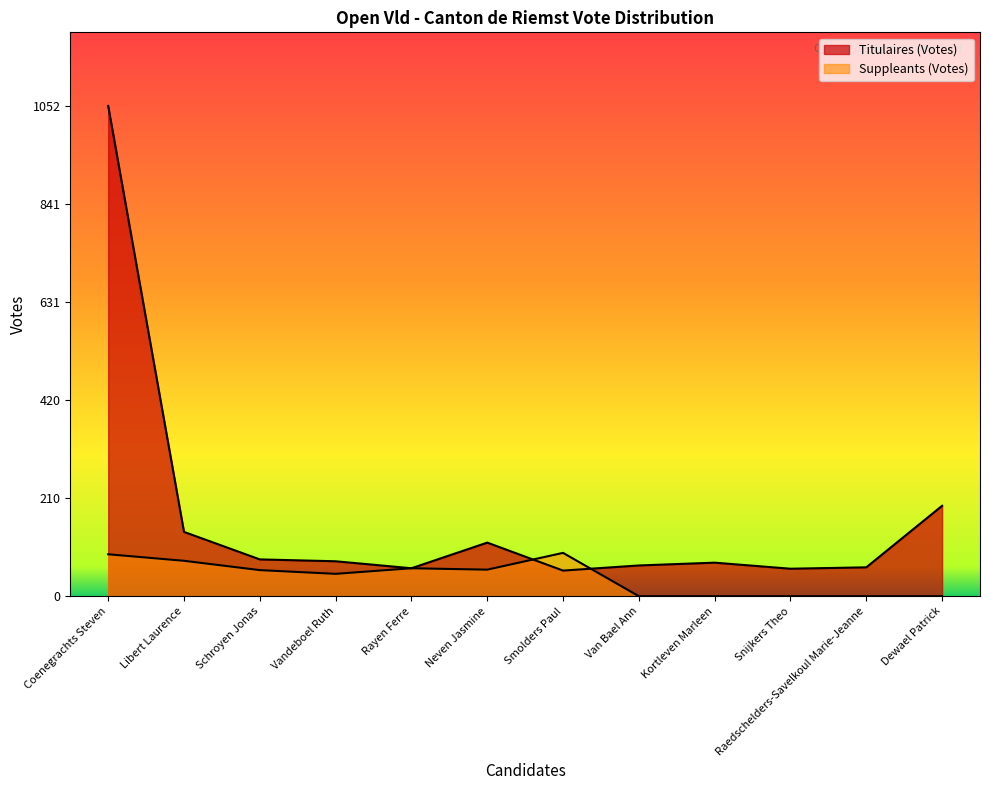

Is it true that Titulaires (Votes) equals 40 at Kortleven Marleen?

False